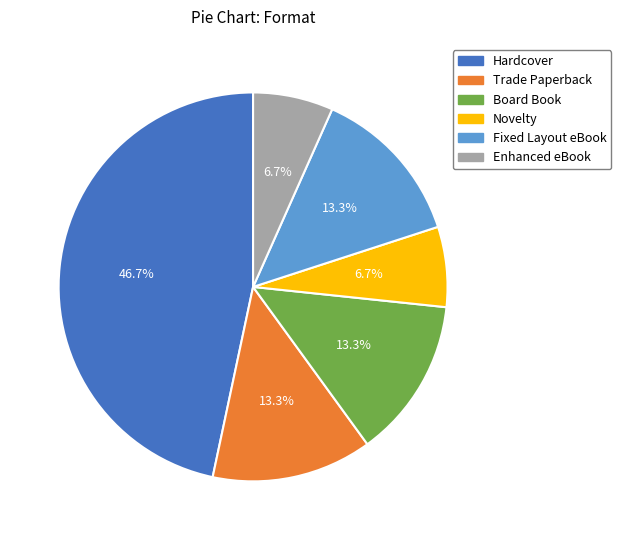

Is the sum of Enhanced eBook and Novelty greater than half?

No